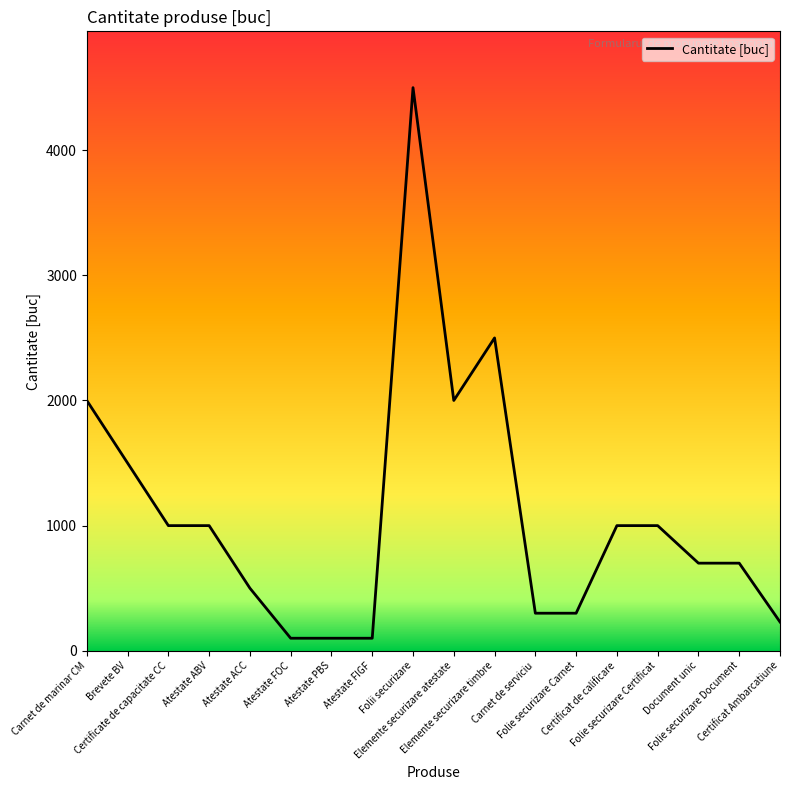

What is the minimum value shown in the chart?

100